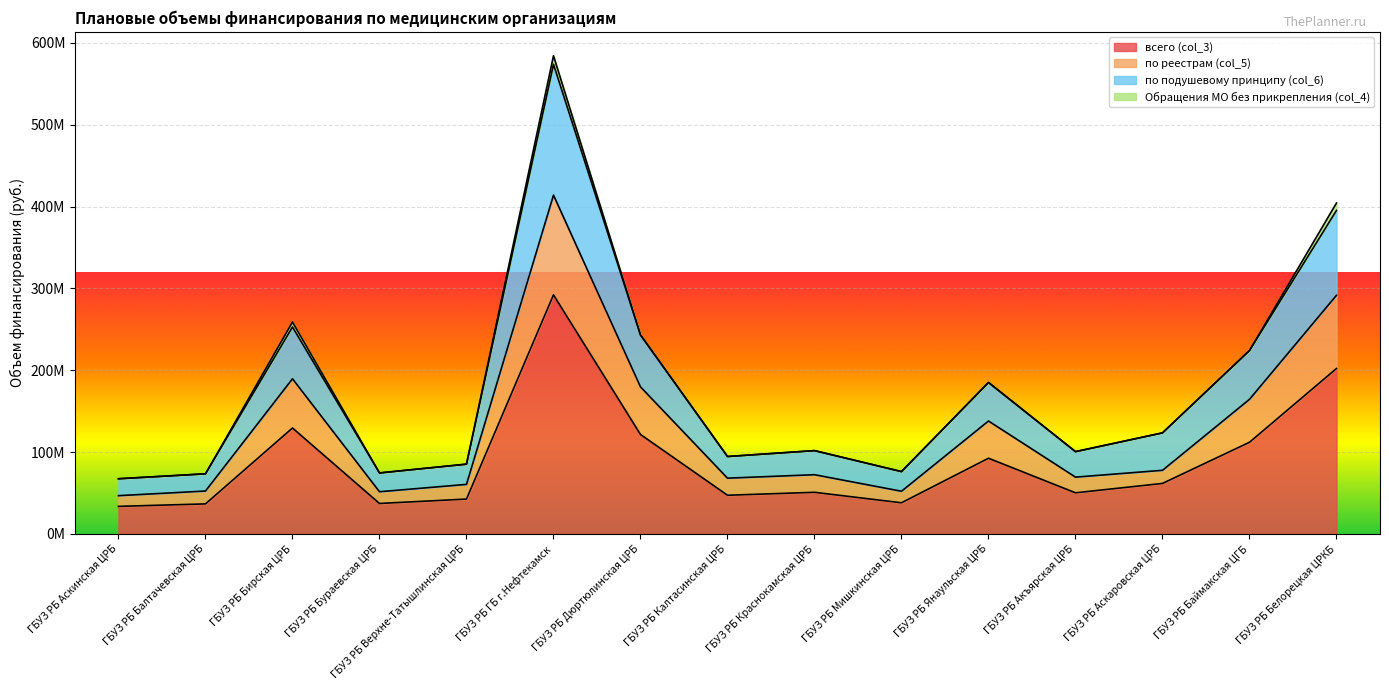

True or false: по реестрам (col_5) and всего (col_3) intersect in this chart.

False